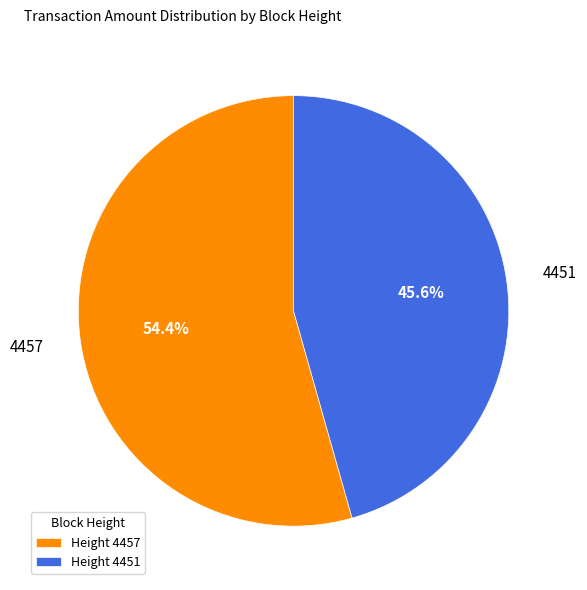

Approximately how many times larger is the value at Height 4451 compared to Height 4457?

0.8